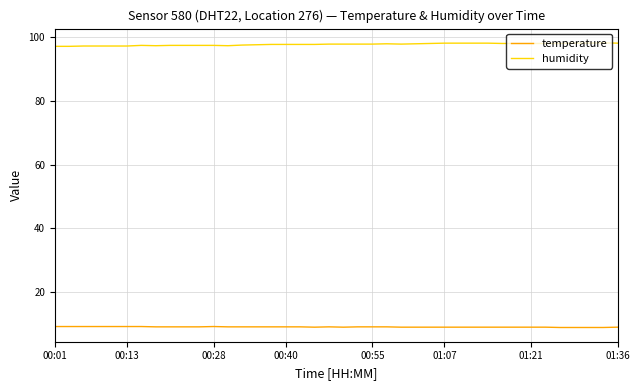

Which series has the largest total across all categories?

humidity